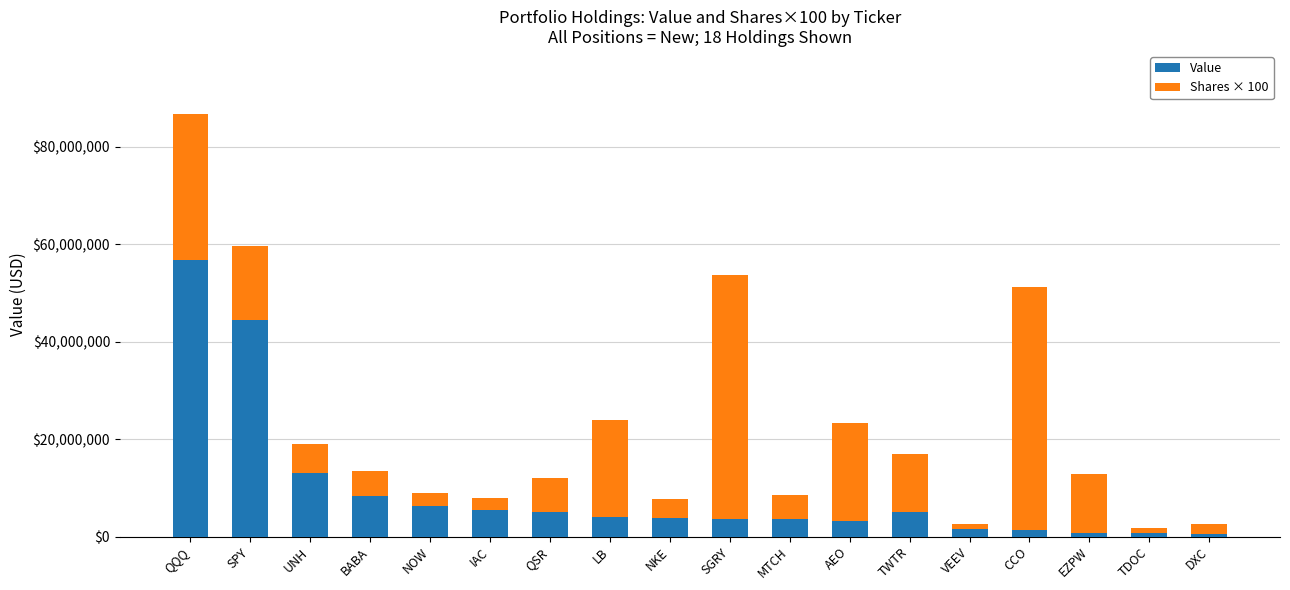

What is the total value across all series at SPY?

59516000